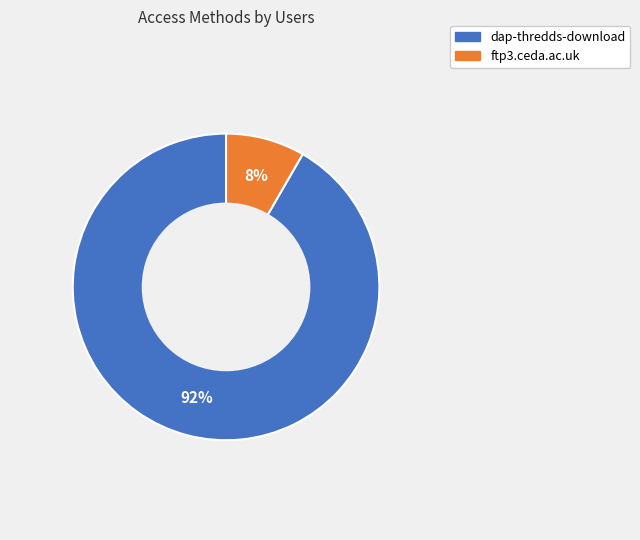

To the nearest percent, what is the average slice percentage?

50%